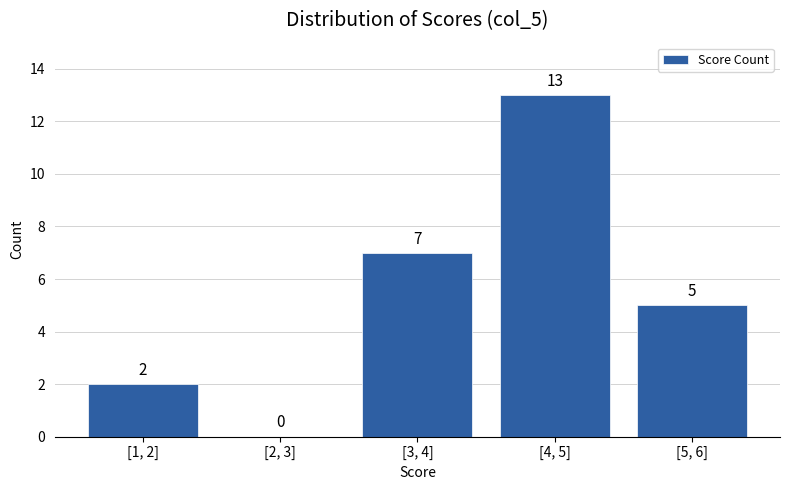

Reading right to left, list all the values displayed in this chart.

[5, 6]=5	[4, 5]=13	[3, 4]=7	[2, 3]=0	[1, 2]=2